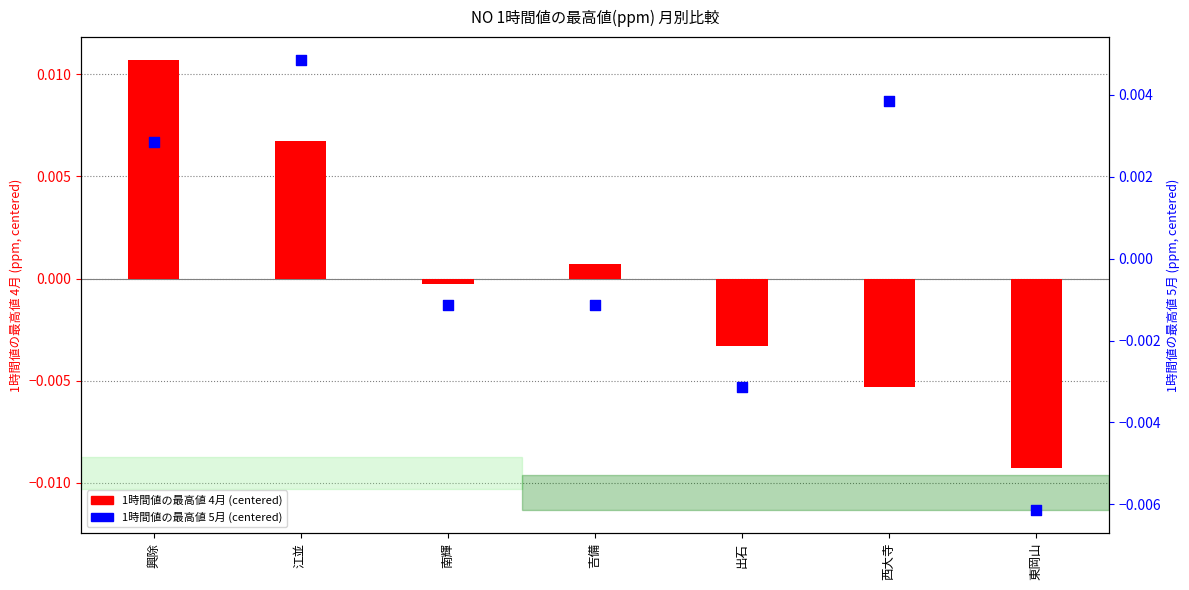

What are all the series names shown in the legend?

1時間値の最高値 4月 (centered), 1時間値の最高値 5月 (centered)